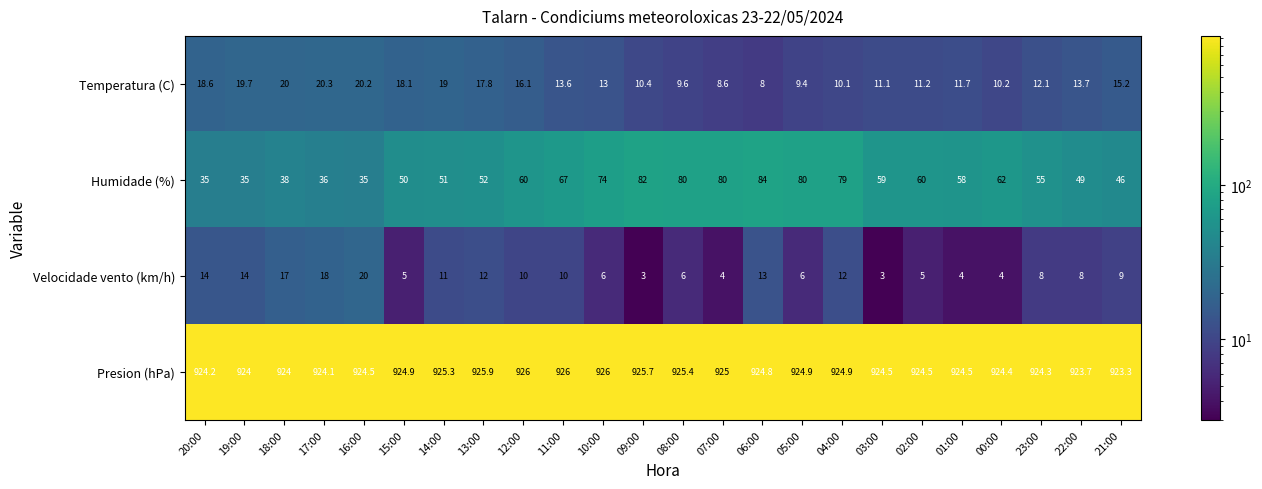

Between 01:00 and 00:00, which series saw the biggest shift?

Humidade (%)